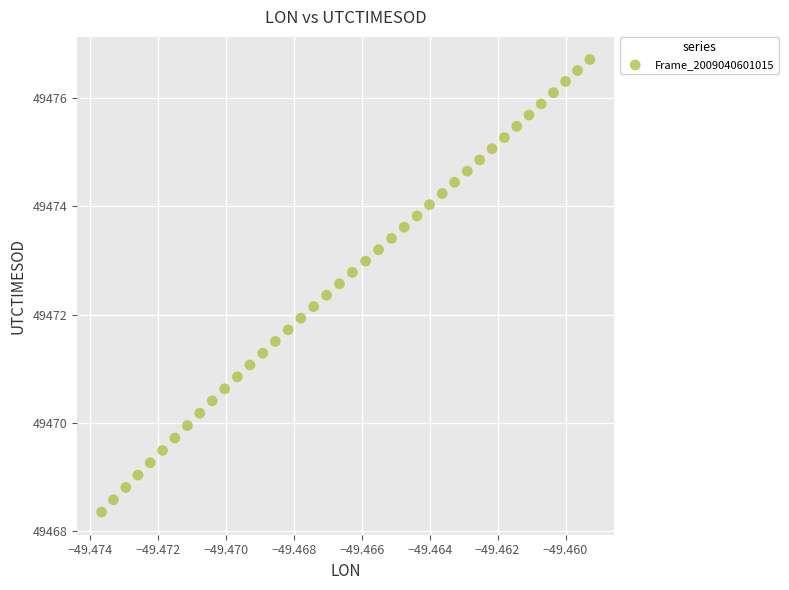

What is the range of Y values (max minus min)?

8.4